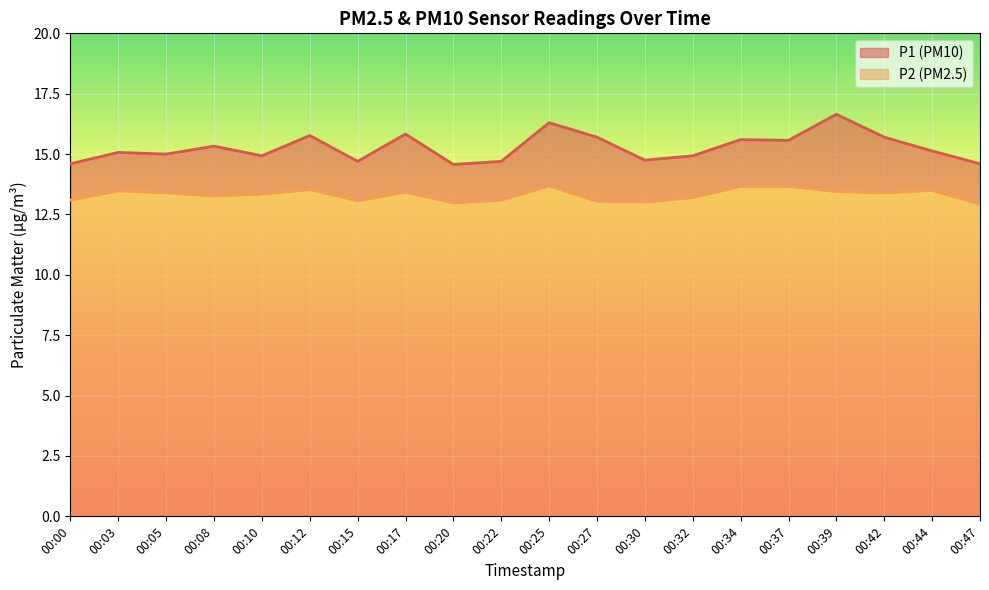

At which label is P2 closest to 13?

00:20